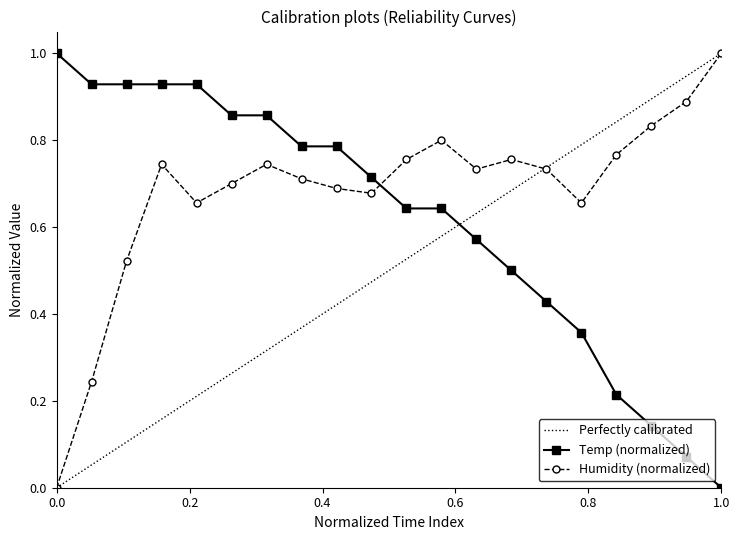

What is the highest value of the Temp (normalized) series?

1.0